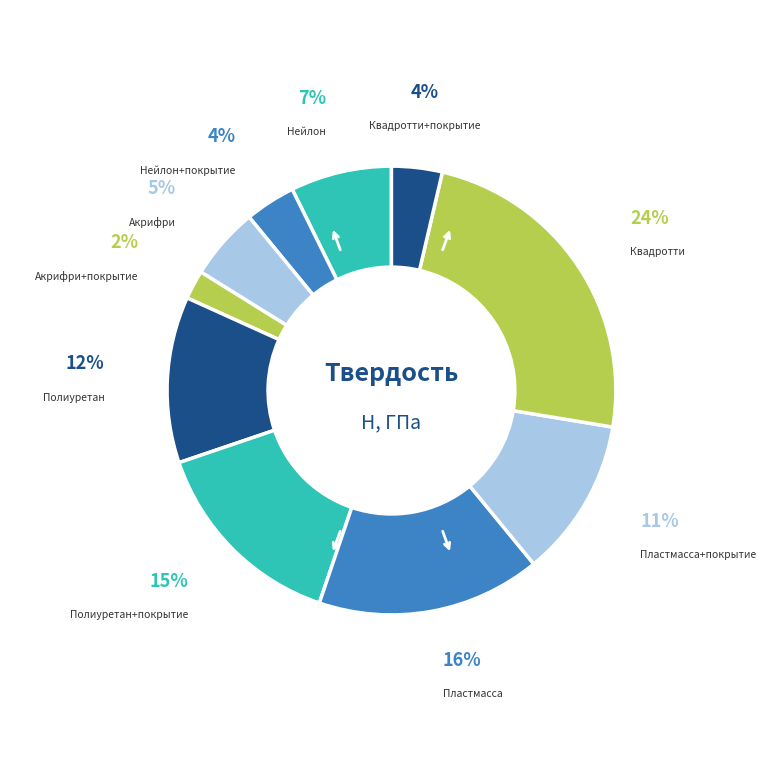

Which category has the smallest portion of the pie?

Акрифри+покрытие